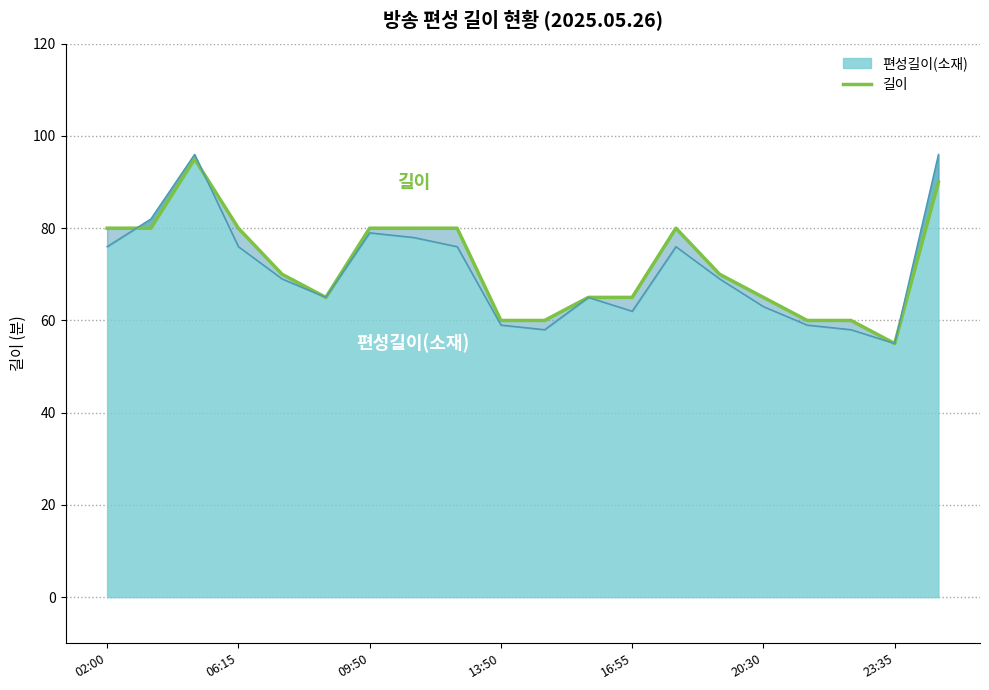

True or false: 길이 has more than 2 points higher than both neighbors.

False